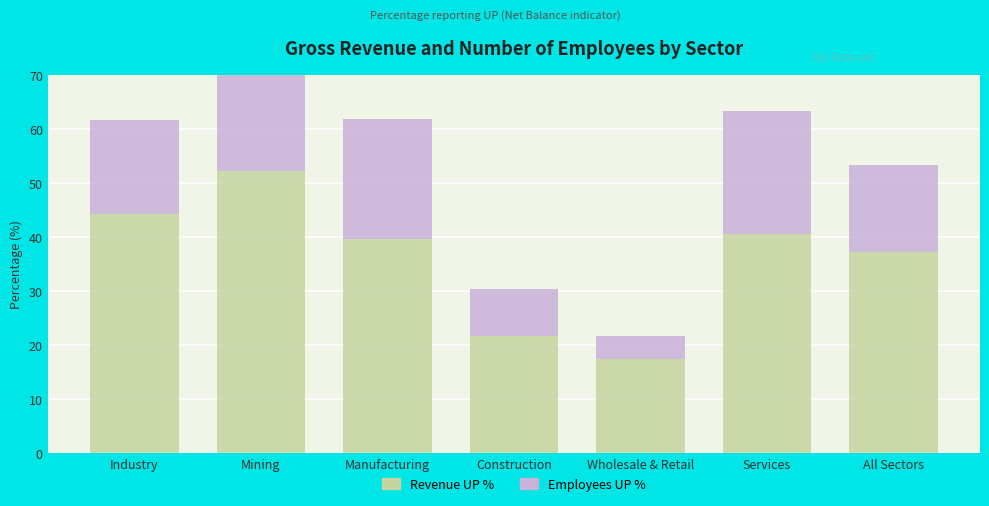

At Construction, list the series in order from largest to smallest.

UP (Revenue), UP (Employees)